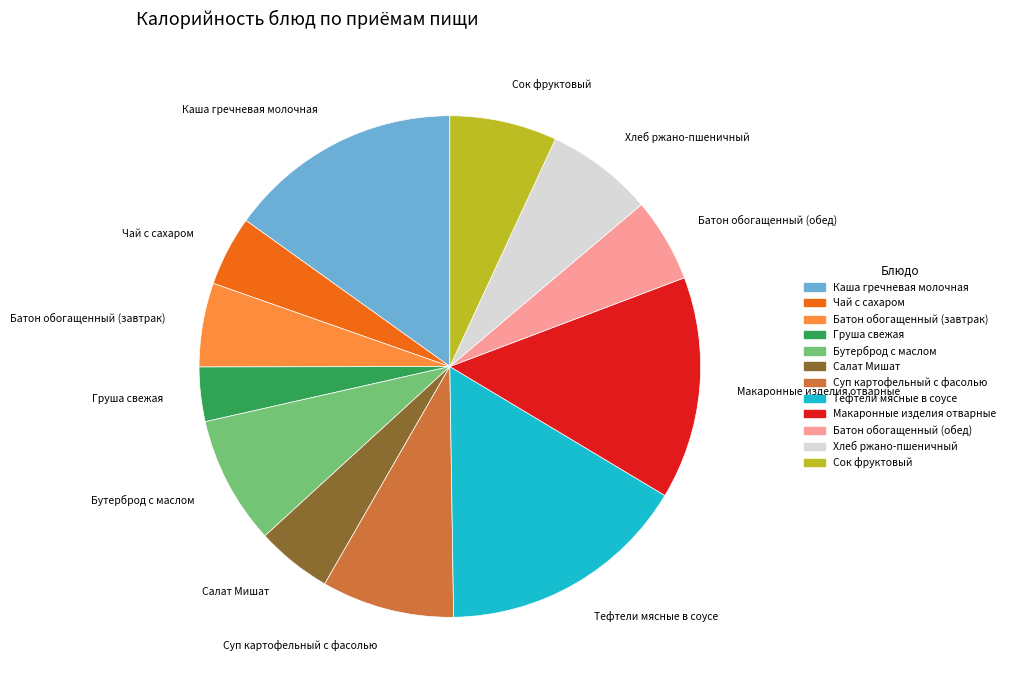

Which category has the smallest portion of the pie?

Груша свежая